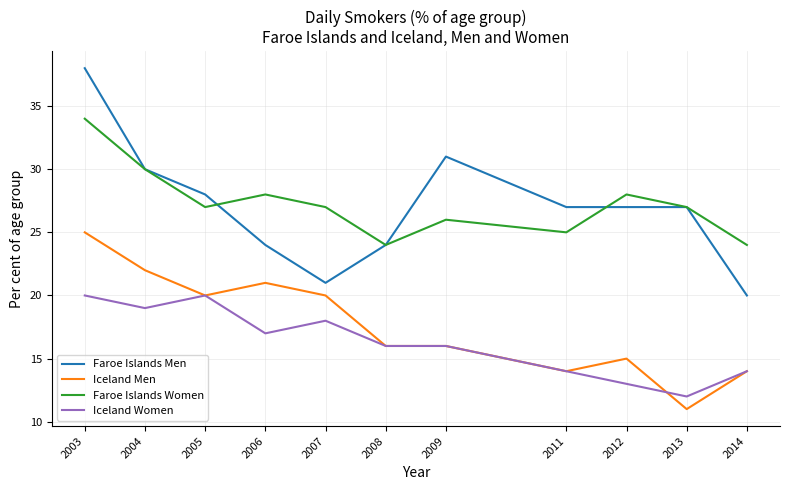

True or false: Faroe Islands Men has a value of 13 at 2004.

False